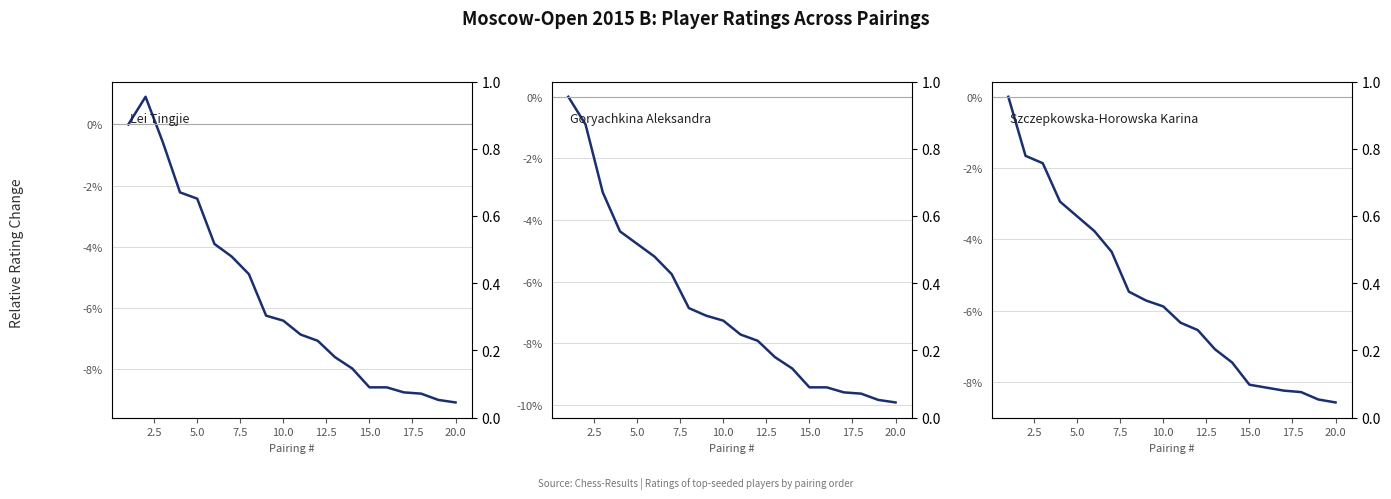

How many categories are shown in the chart?

20